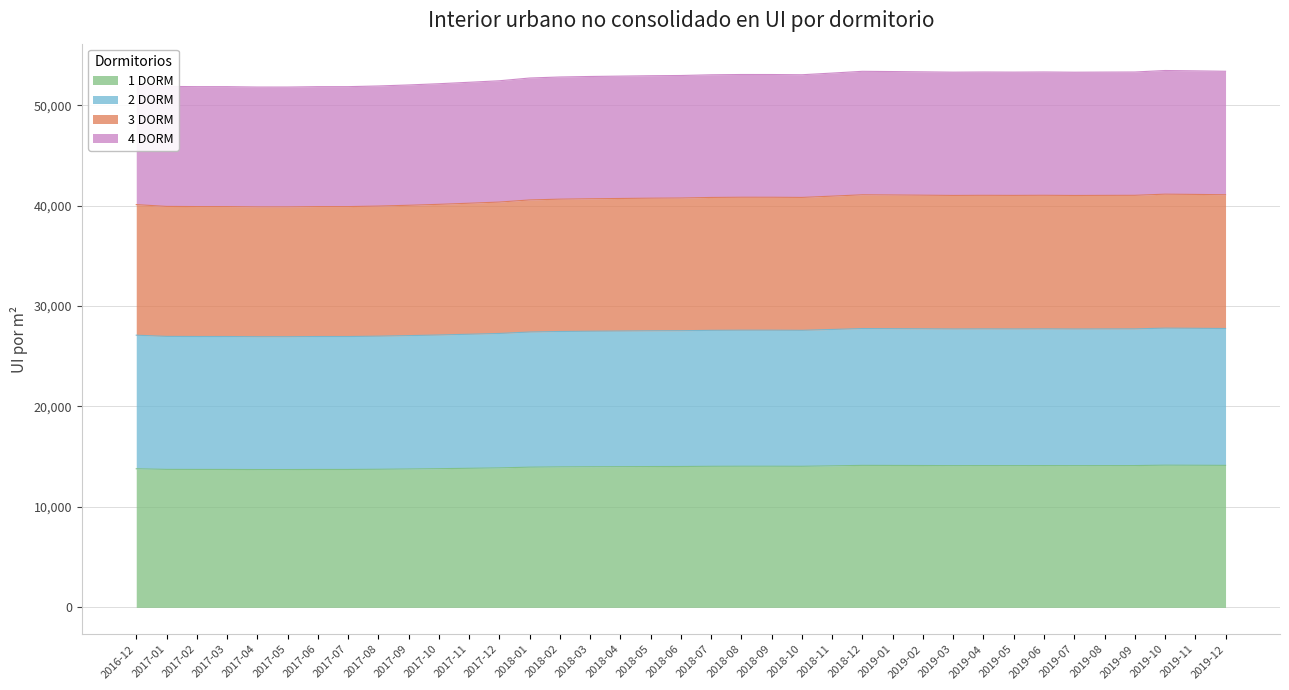

The value of 1 DORM at 2018-05 is 14020. True or false?

True